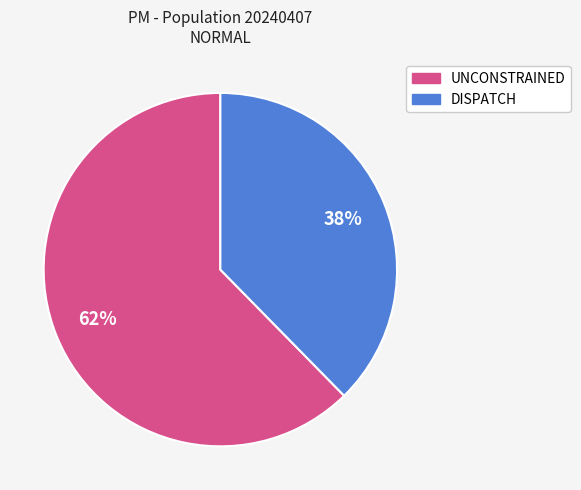

Combined, do DISPATCH and UNCONSTRAINED account for over 50%?

Yes